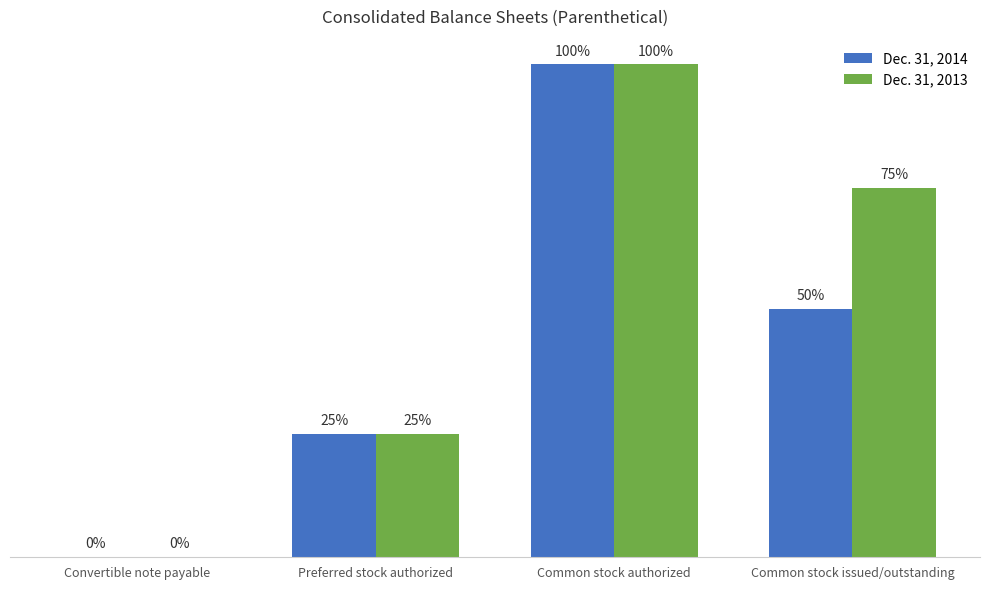

Reading left to right, transcribe all the data shown in this chart.

Dec. 31, 2014: 52751	25000000	100000000	50411443
Dec. 31, 2013: 52751	25000000	100000000	74900043